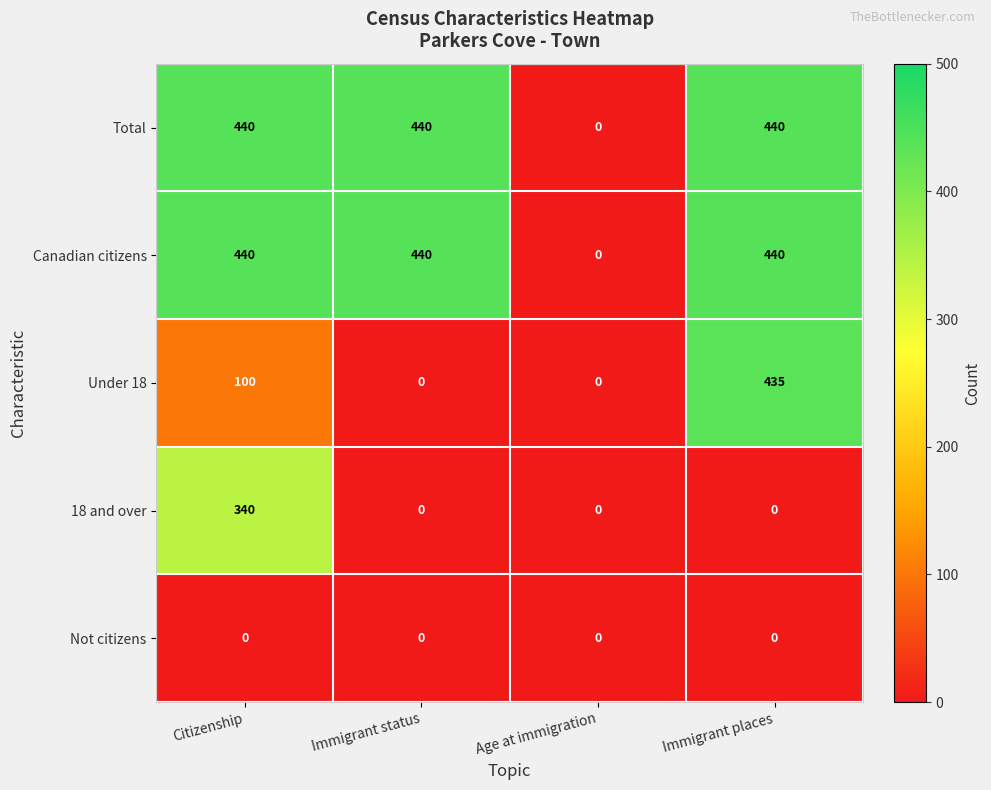

What is the maximum value for Canadian citizens?

440